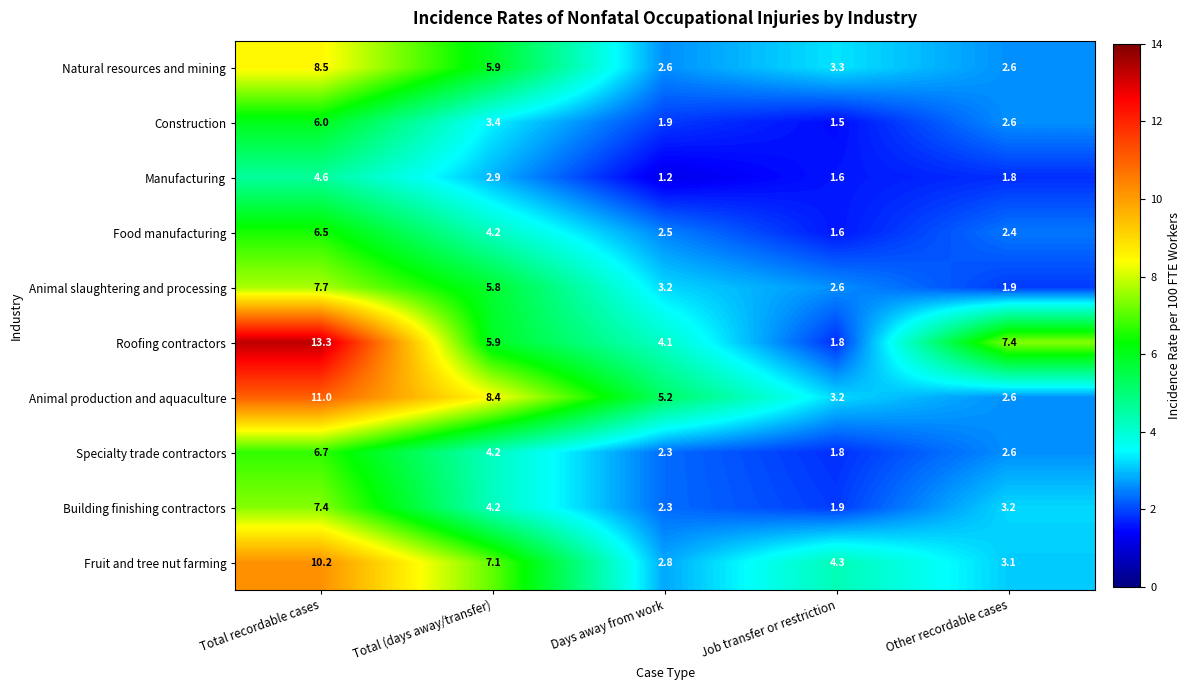

What is the total value across all series at Total recordable cases?

81.9